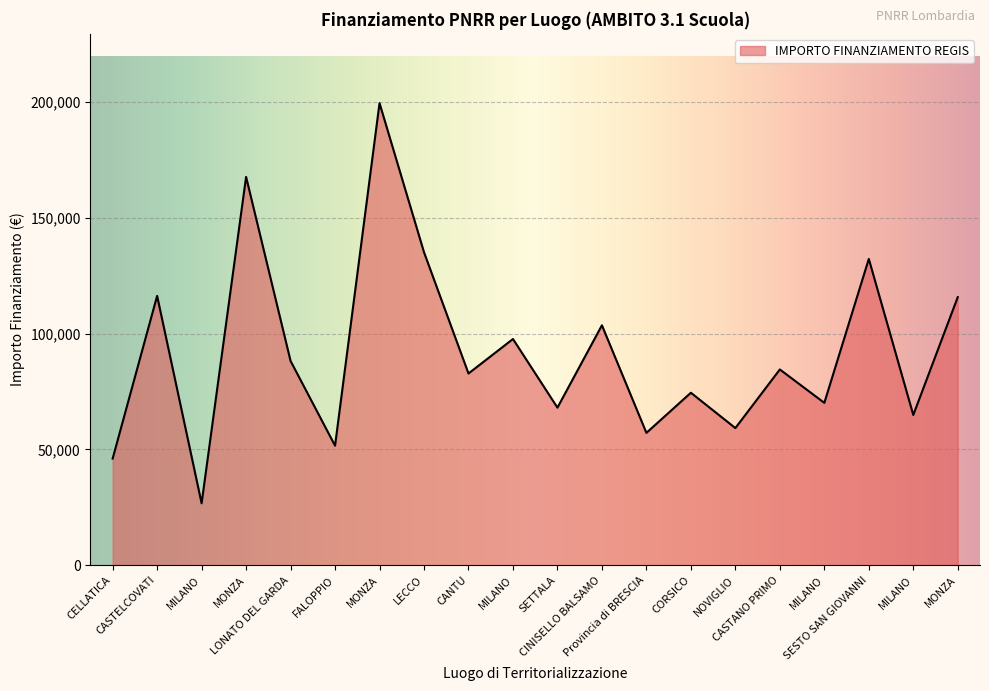

What is the difference between the maximum and second lowest values?

153523.2